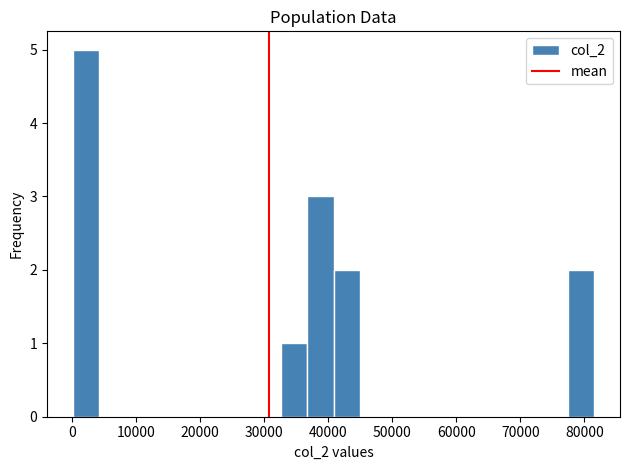

Reading left to right, list every bar in this chart as the range it spans on the x-axis followed by its height. Neither the bar edges nor the heights are printed on the chart, so give them approximately, as read against the axes.

0 to 4000: 5
4000 to 8000: 0
8000 to 12000: 0
12000 to 16000: 0
16000 to 21000: 0
21000 to 25000: 0
25000 to 29000: 0
29000 to 33000: 0
33000 to 37000: 1
37000 to 41000: 3
41000 to 45000: 2
45000 to 49000: 0
49000 to 53000: 0
53000 to 57000: 0
57000 to 61000: 0
61000 to 65000: 0
65000 to 69000: 0
69000 to 73000: 0
73000 to 77000: 0
77000 to 82000: 2